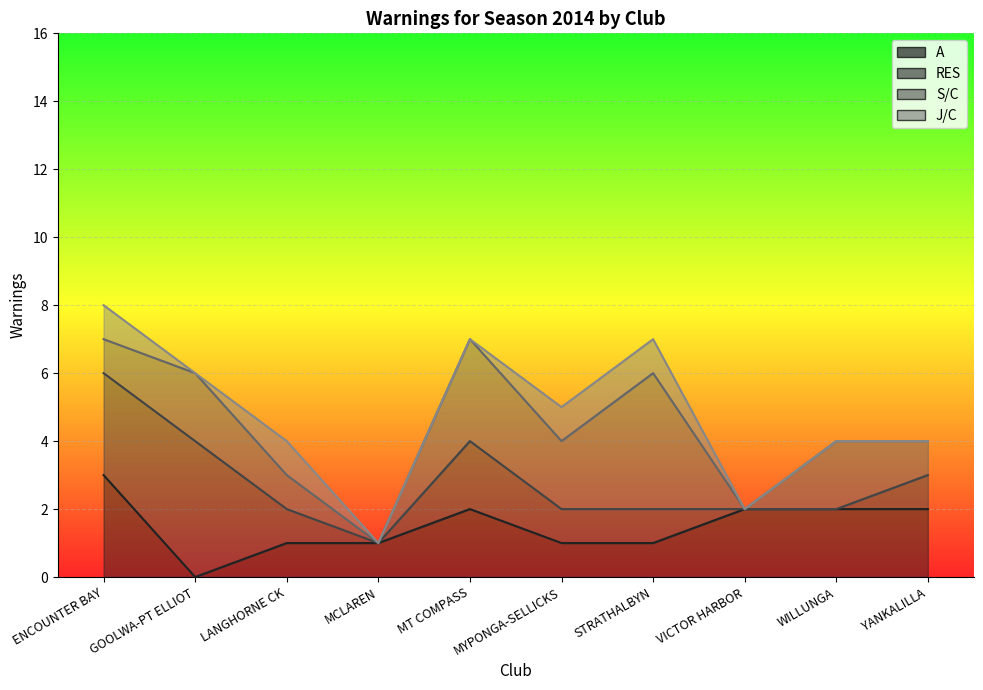

What is the label of the 9th point from the right?

GOOLWA-PT ELLIOT